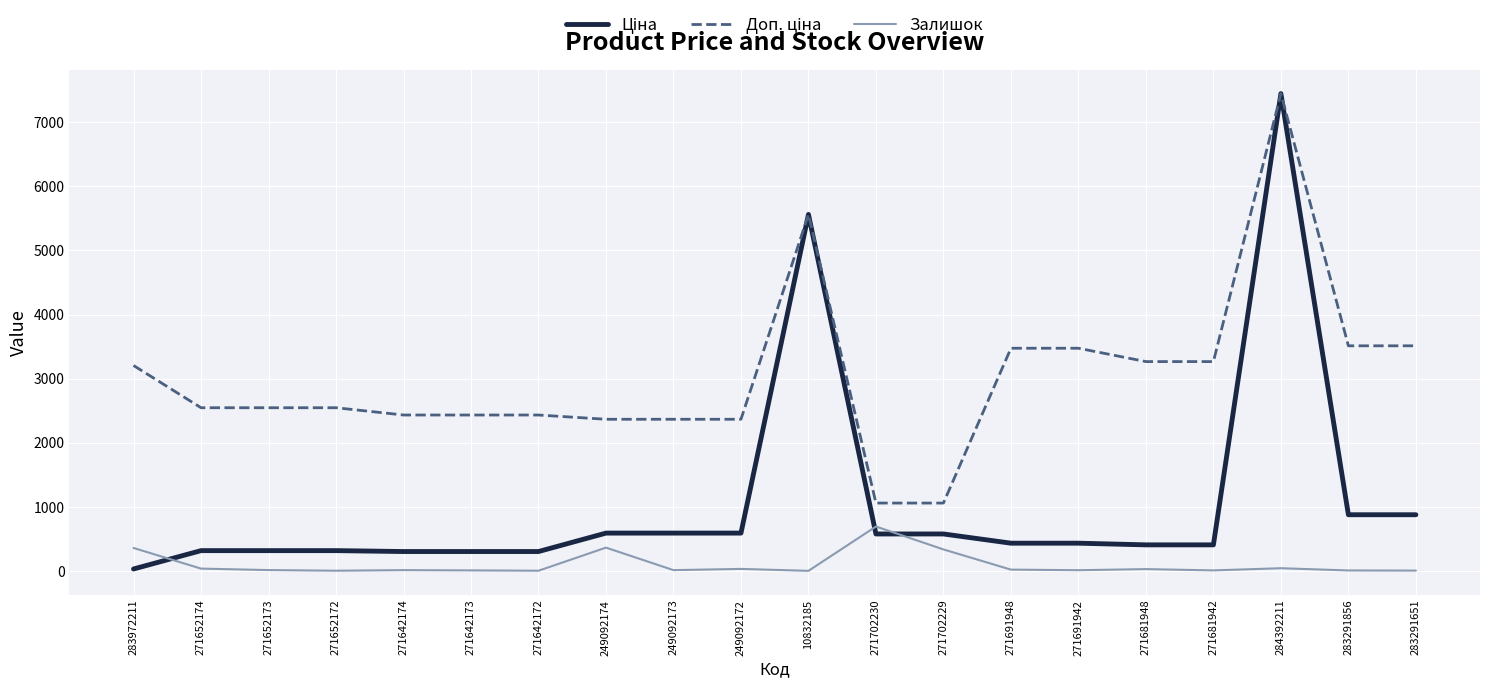

At which category is the sum across all series the highest?

284392211